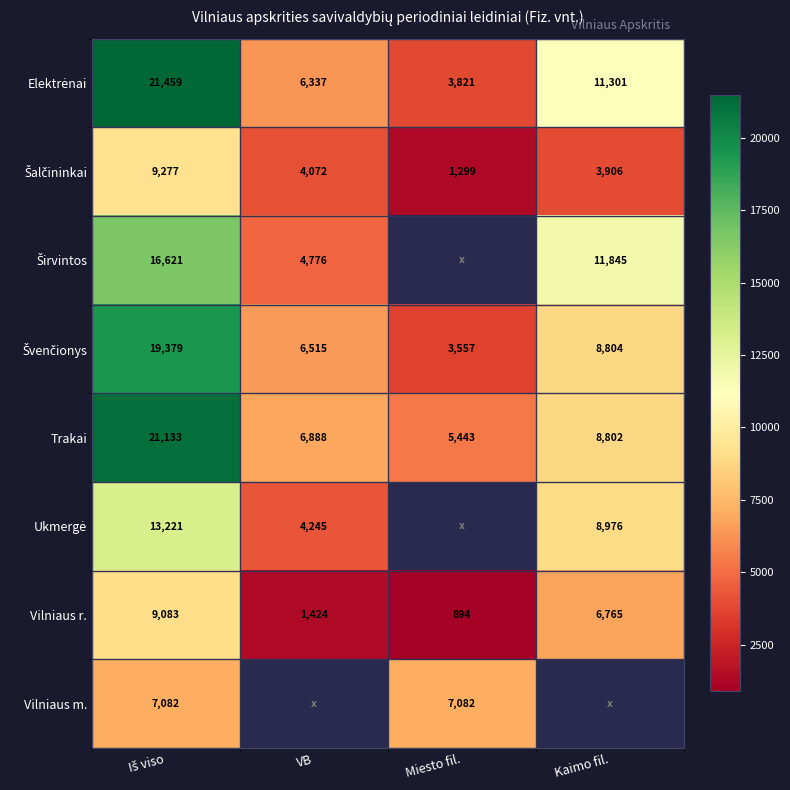

Is the value of Vilniaus r. at Miesto fil. greater than the value of Vilniaus m. at Miesto fil.?

No